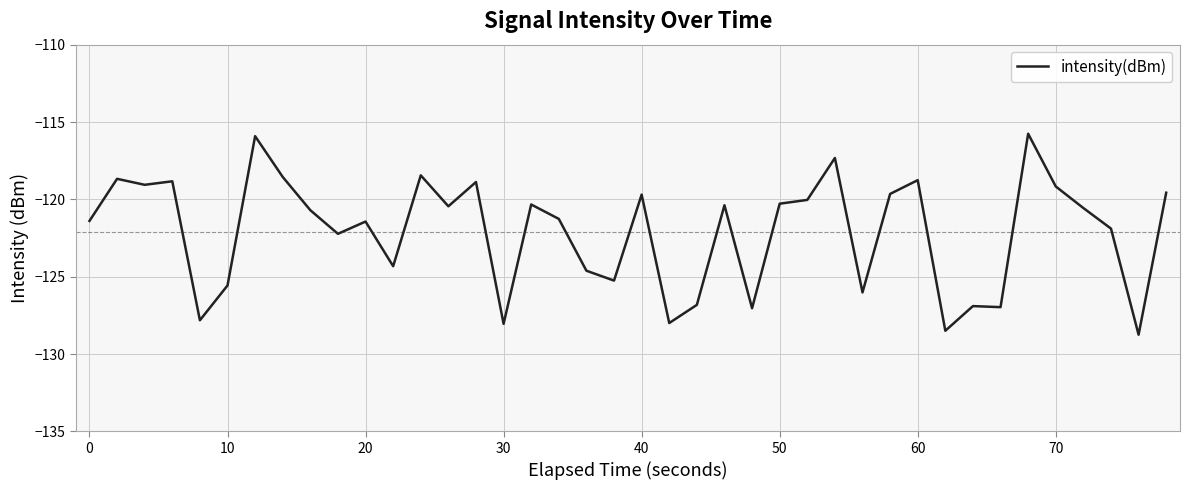

What is the smallest value displayed?

-128.8